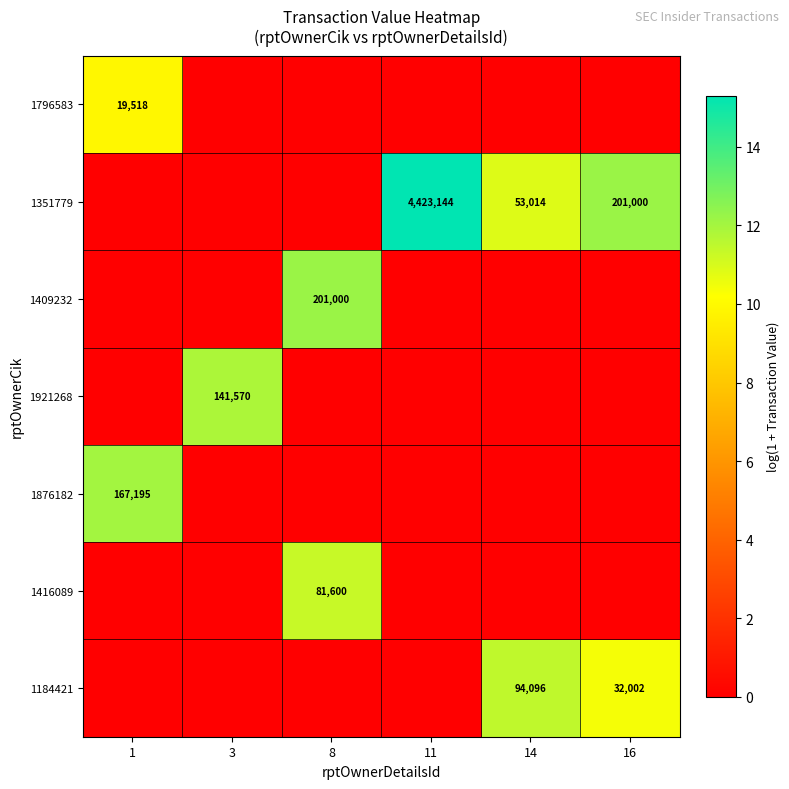

The value of 1876182 at 1 is 167195. True or false?

True